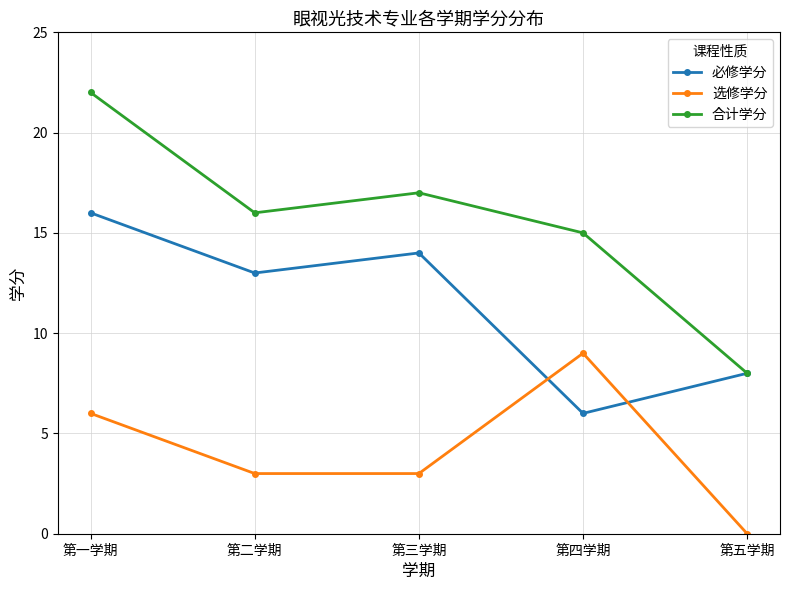

Read the 选修学分 value at 第四学期.

9